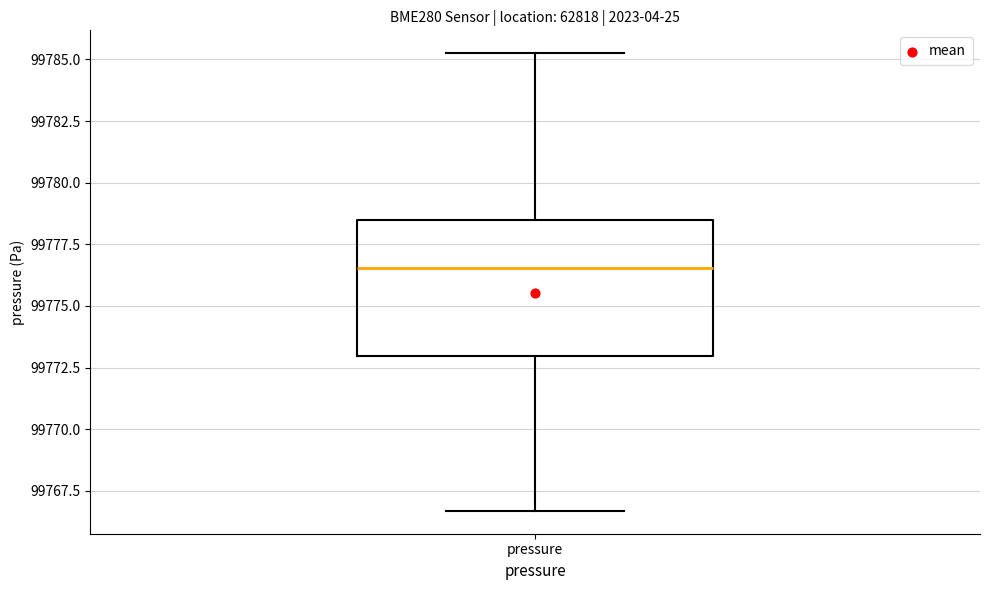

Where does the lower whisker of the box for pressure end on the y-axis? The values are not printed on the chart, so give them approximately, as read against the axis.

99766.5